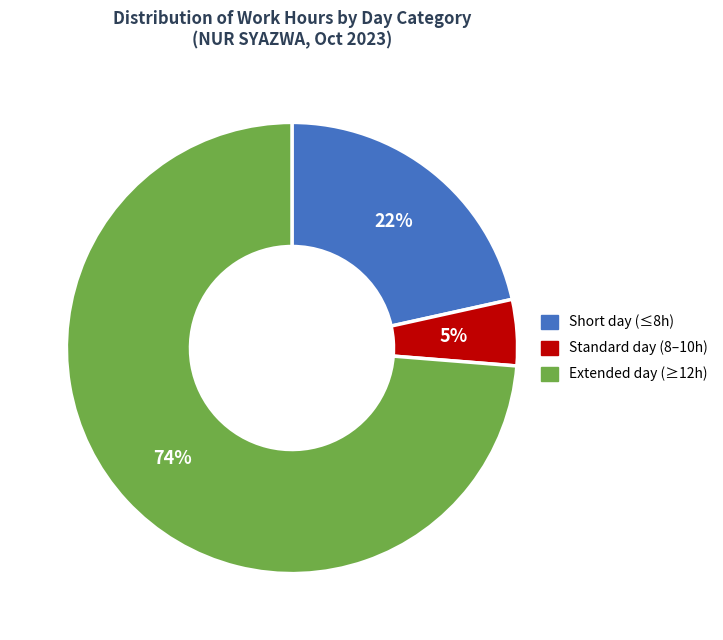

What is the ratio of the value at Short day (≤8h) to the value at Extended day (≥12h)?

0.3